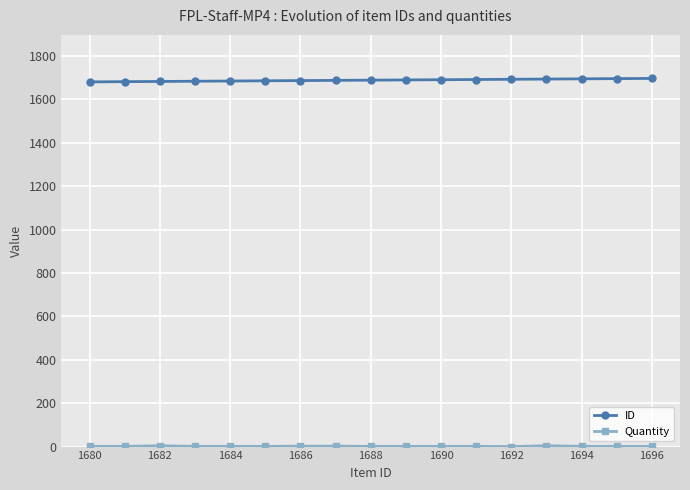

How many lines are shown in the chart?

2